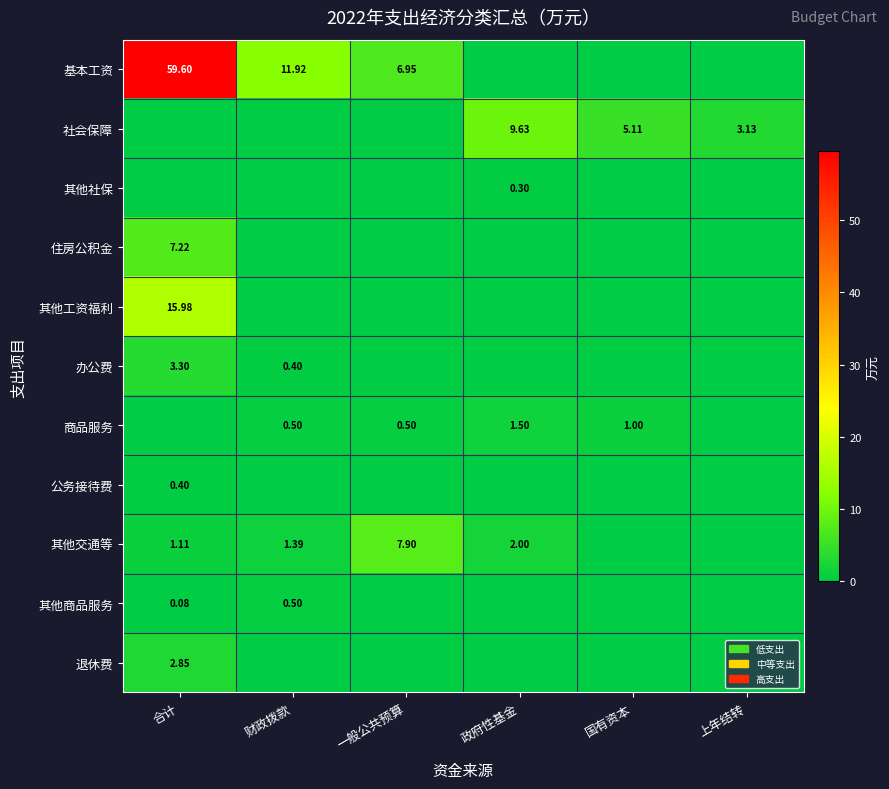

Is the value of 公务接待费 at 合计 greater than the value of 其他工资福利 at 合计?

No